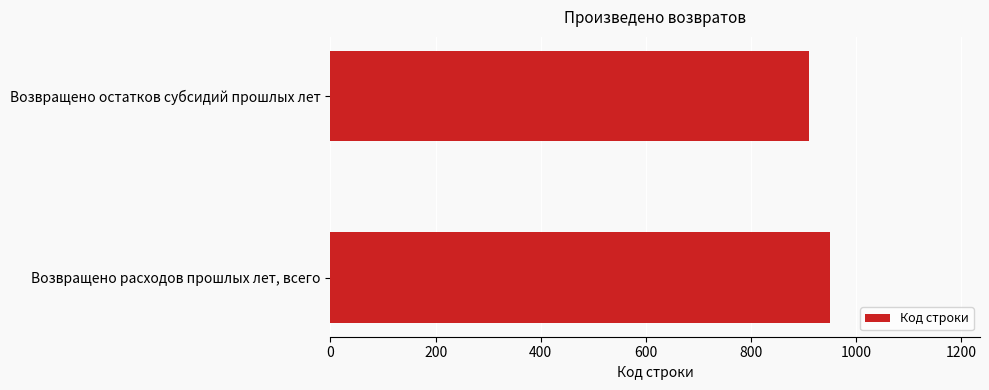

Which label corresponds to the largest value in the chart?

Возвращено расходов прошлых лет, всего